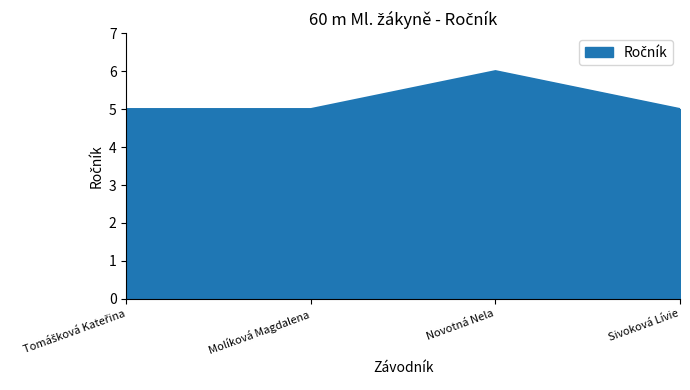

Reading right to left, transcribe all the data shown in this chart.

5	6	5	5